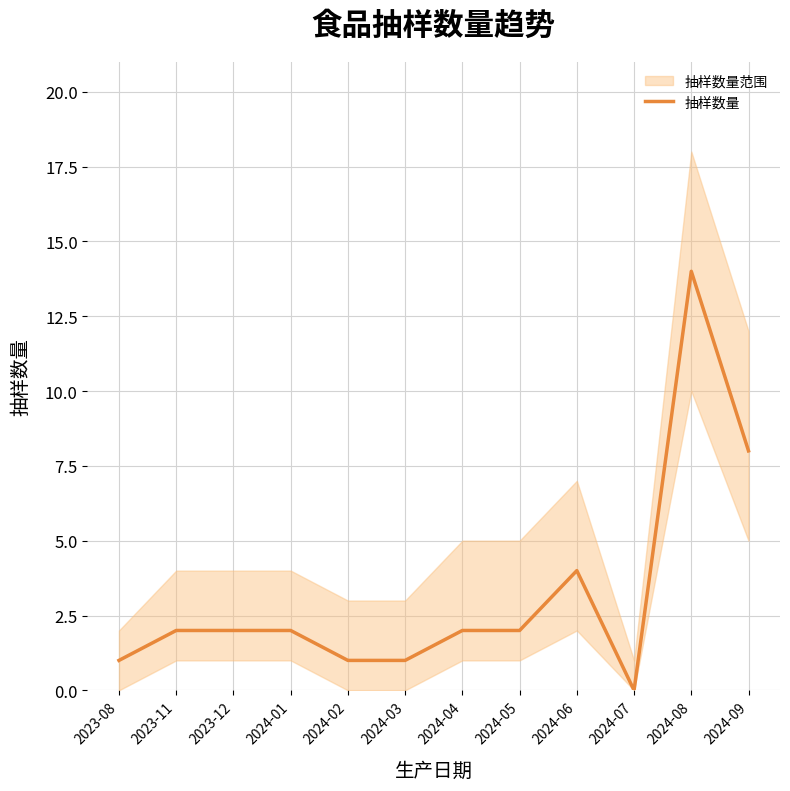

List the labels in order of value, largest first.

2024-08, 2024-09, 2024-06, 2023-11, 2023-12, 2024-01, 2024-04, 2024-05, 2023-08, 2024-02, 2024-03, 2024-07